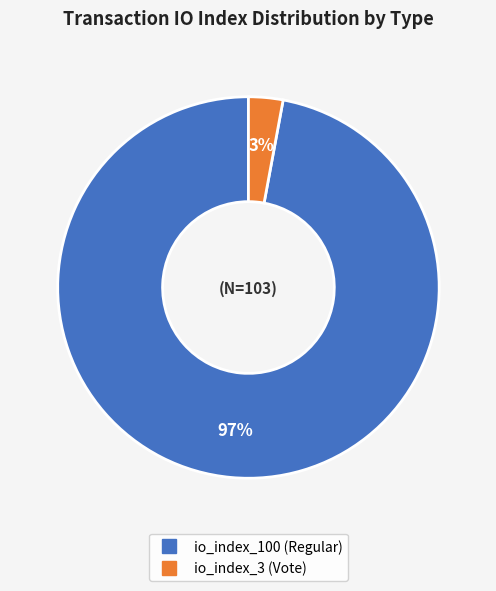

How many segments does this pie chart have?

2